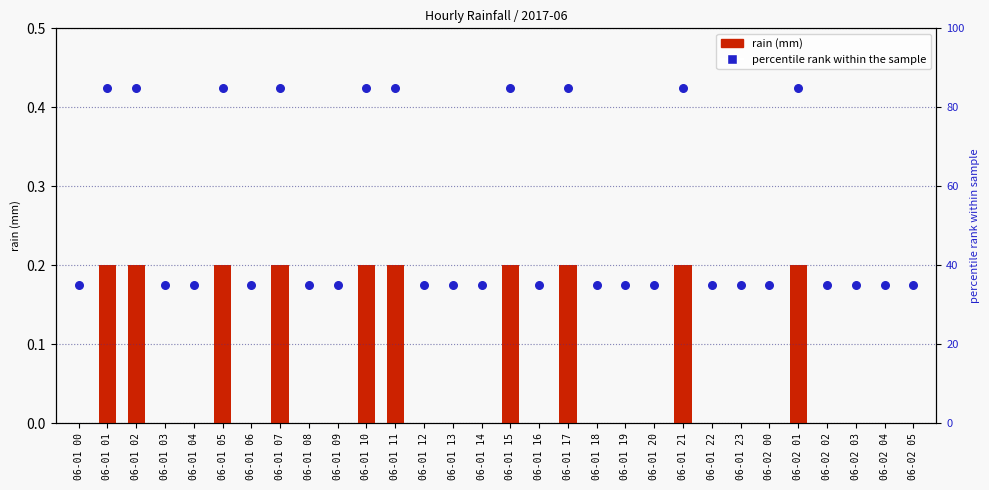

What are all the series names shown in the legend?

rain (mm), percentile rank